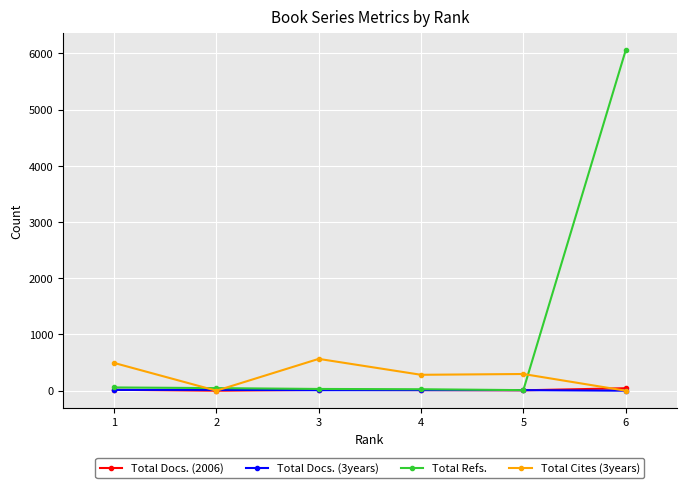

What is the value of the Total Docs. (2006) point at the 3rd from the left?

14